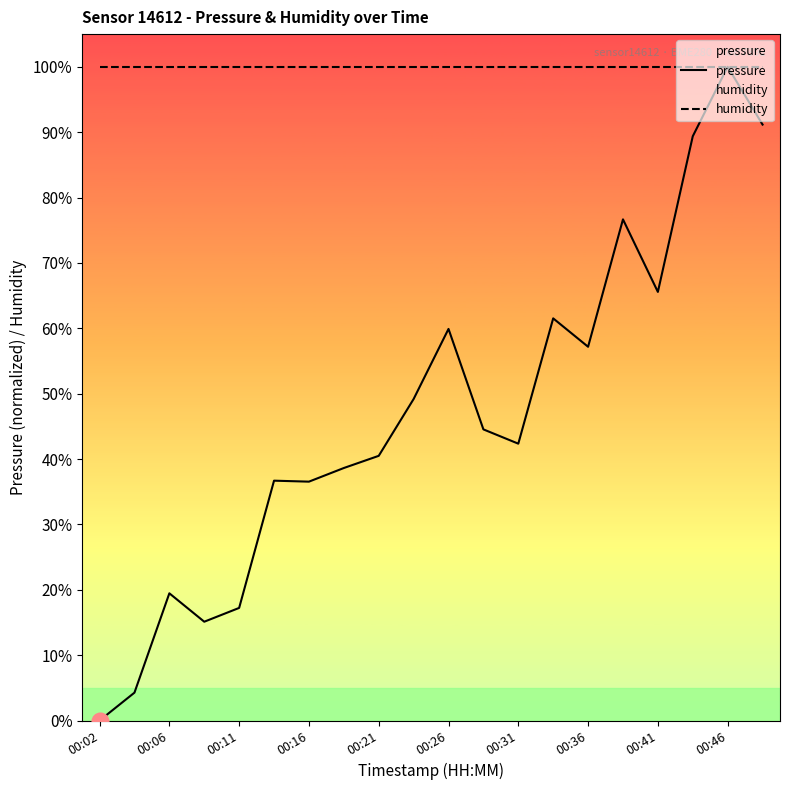

Reading left to right, extract all data points from this chart.

pressure: 0.0	4.3	19.5	15.1	17.2	36.7	36.5	38.6	40.5	49.2	59.9	44.5	42.4	61.5	57.2	76.7	65.6	89.4	100.0	91.2
humidity: 100.0	100.0	100.0	100.0	100.0	100.0	100.0	100.0	100.0	100.0	100.0	100.0	100.0	100.0	100.0	100.0	100.0	100.0	100.0	100.0